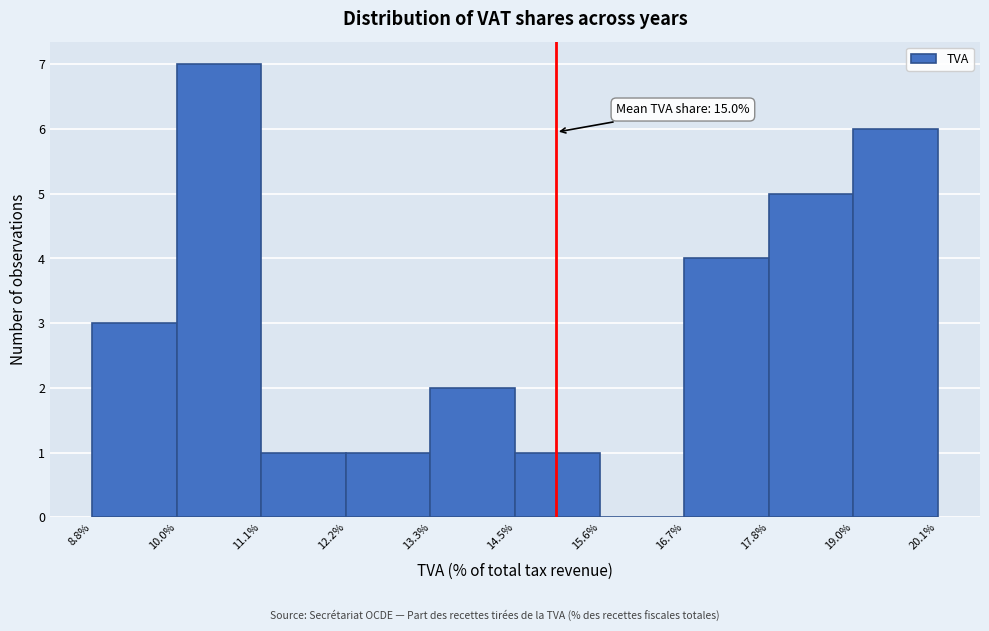

Which range on the x-axis has the tallest bar?

10.0% to 11.1%